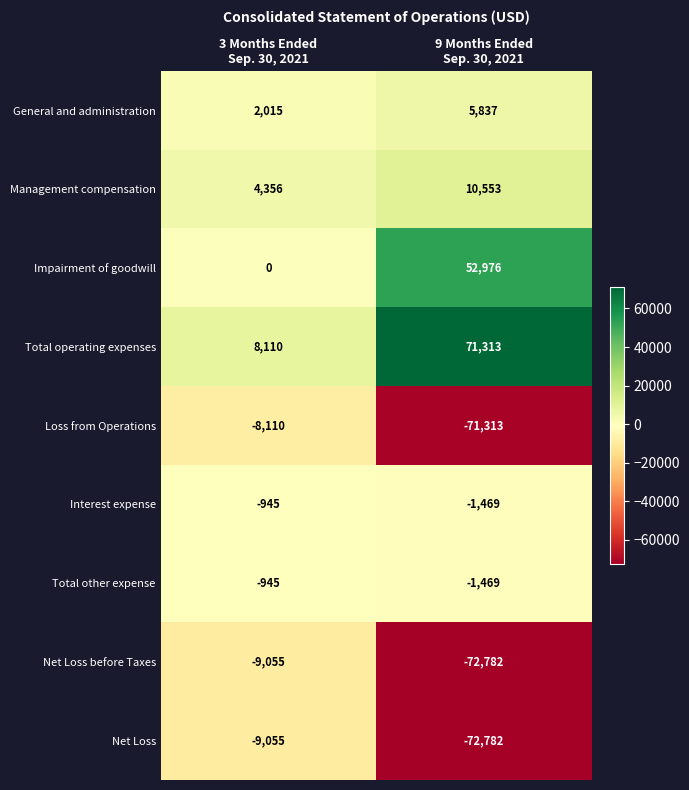

What is the sum of all Management compensation values?

14909